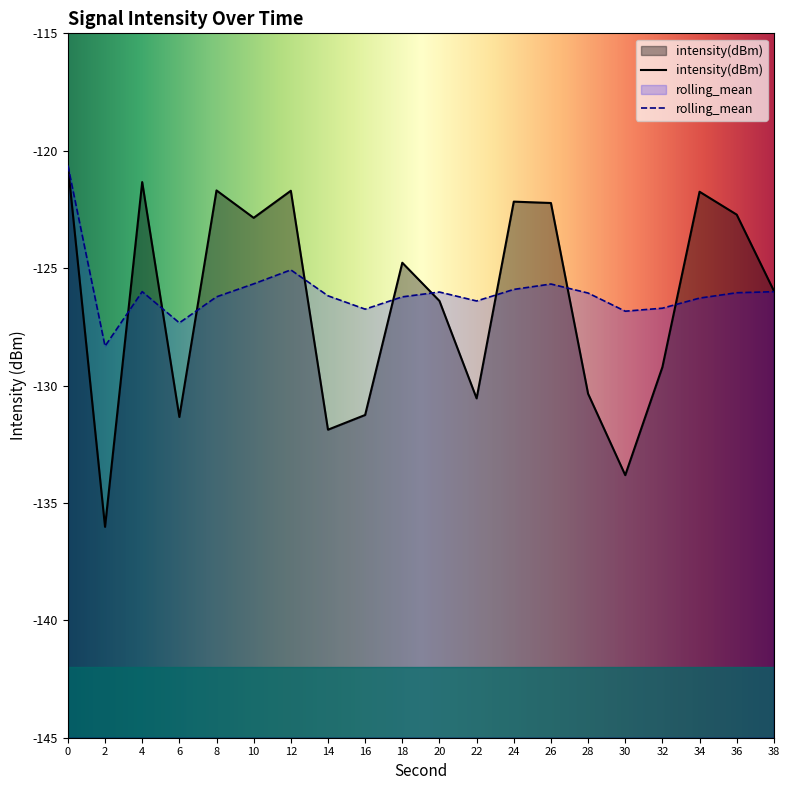

What is the highest value of the rolling_mean series?

-120.6